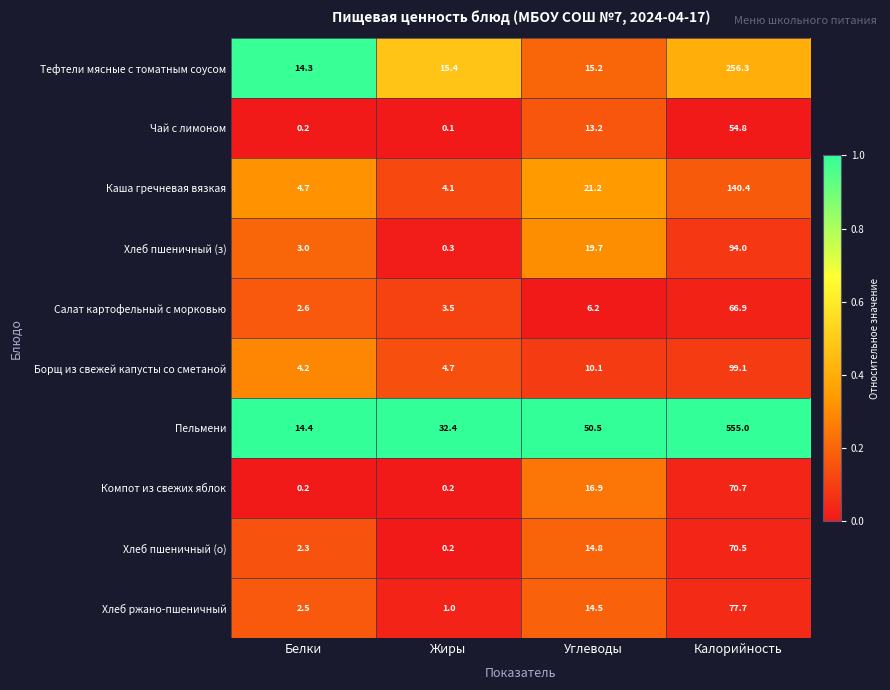

At Углеводы, list the series in order from largest to smallest.

Пельмени, Каша гречневая вязкая, Хлеб пшеничный (з), Компот из свежих яблок, Тефтели мясные с томатным соусом, Хлеб пшеничный (о), Хлеб ржано-пшеничный, Чай с лимоном, Борщ из свежей капусты со сметаной, Салат картофельный с морковью